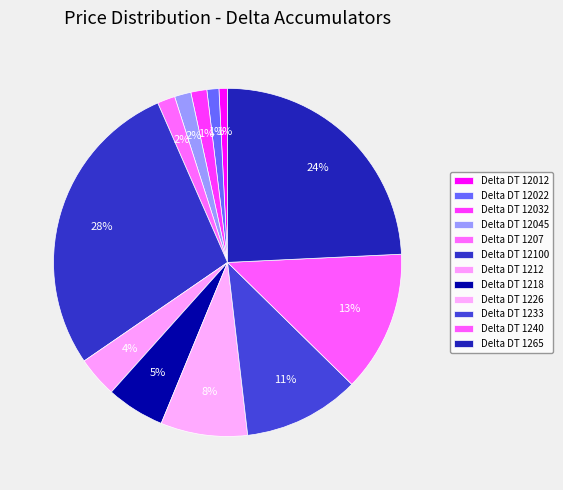

True or false: Delta DT 12045 accounts for 9% of the total.

False